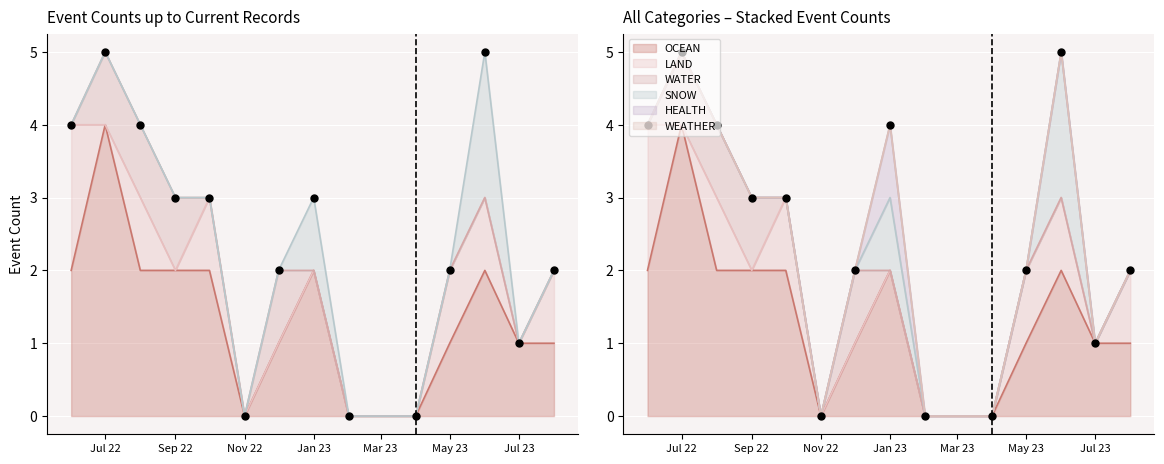

At how many categories does at least one series exceed 3?

1